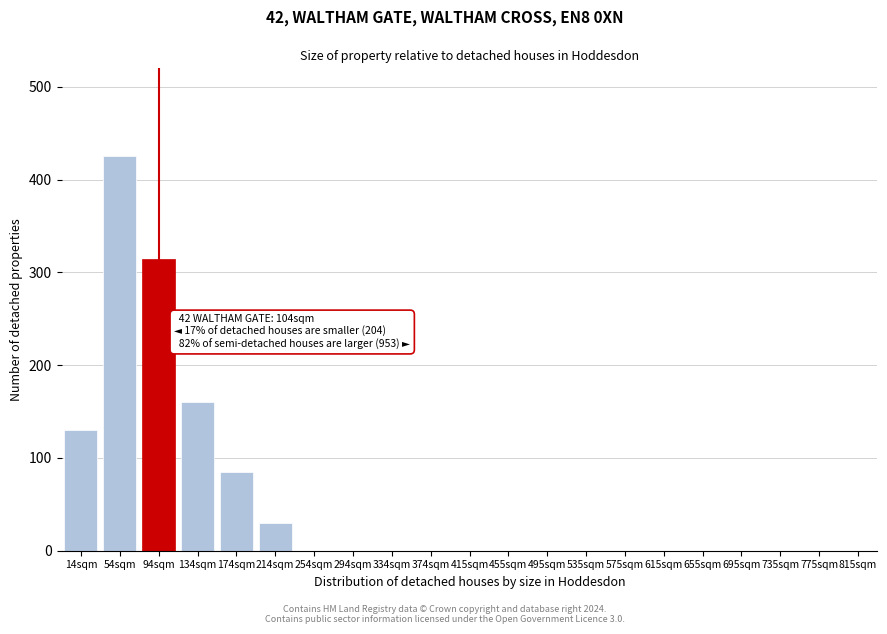

Reading left to right, list all the values displayed in this chart.

14sqm=130	54sqm=425	94sqm=315	134sqm=160	174sqm=85	214sqm=30	254sqm=0	294sqm=0	334sqm=0	374sqm=0	415sqm=0	455sqm=0	495sqm=0	535sqm=0	575sqm=0	615sqm=0	655sqm=0	695sqm=0	735sqm=0	775sqm=0	815sqm=0